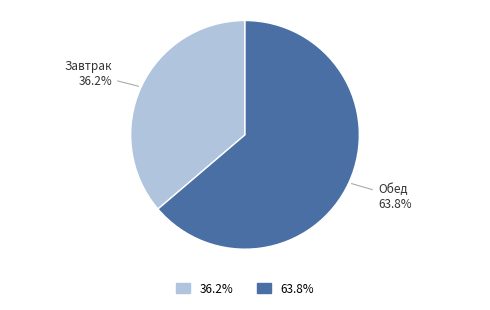

Does any single category account for the majority?

Yes